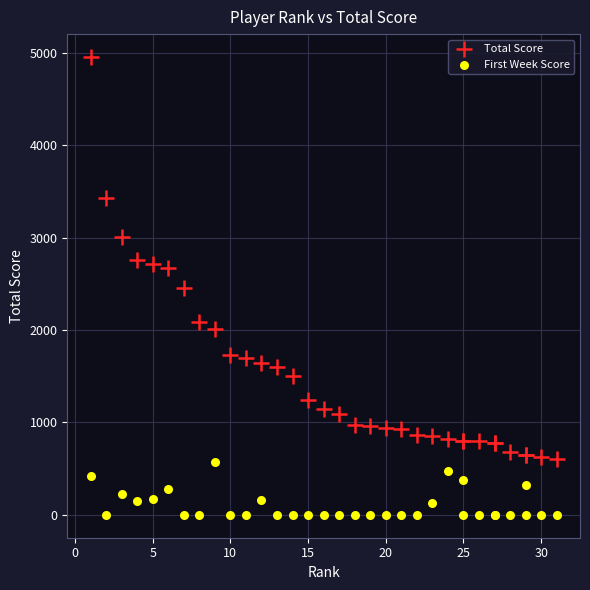

What are all the series names shown in the legend?

Total Score, First Week Score